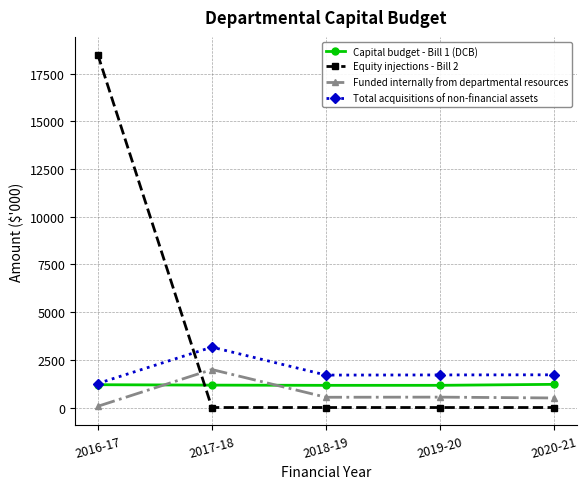

What is the sum of the Total acquisitions of non-financial assets values at 2019-20 and 2018-19?

3406